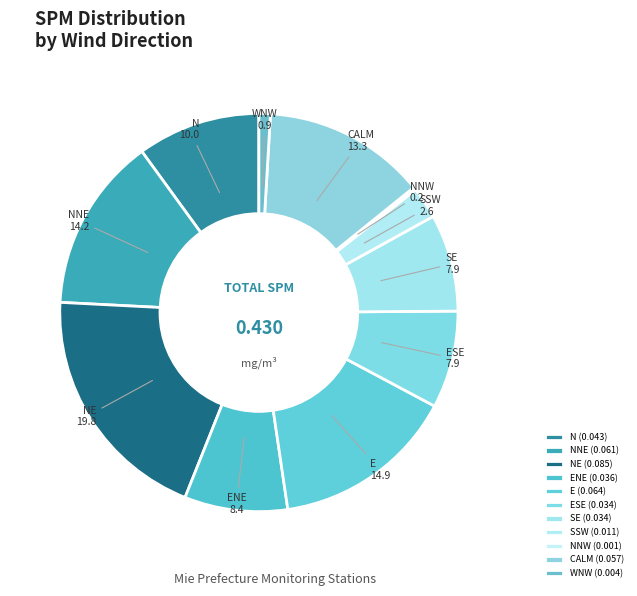

The ESE slice represents 1% of the pie. True or false?

False